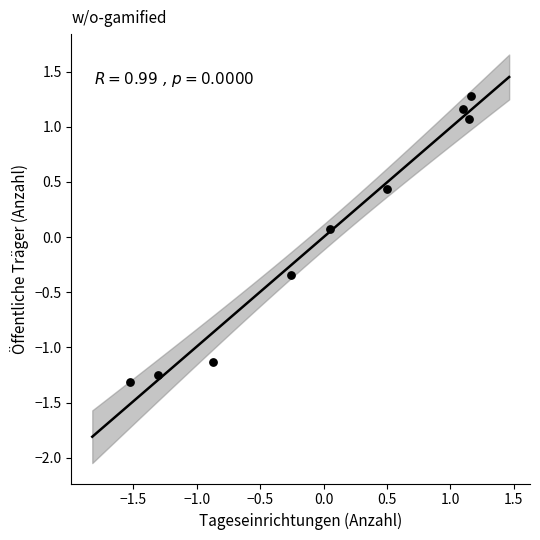

What is the range of X values (max minus min)?

2.7